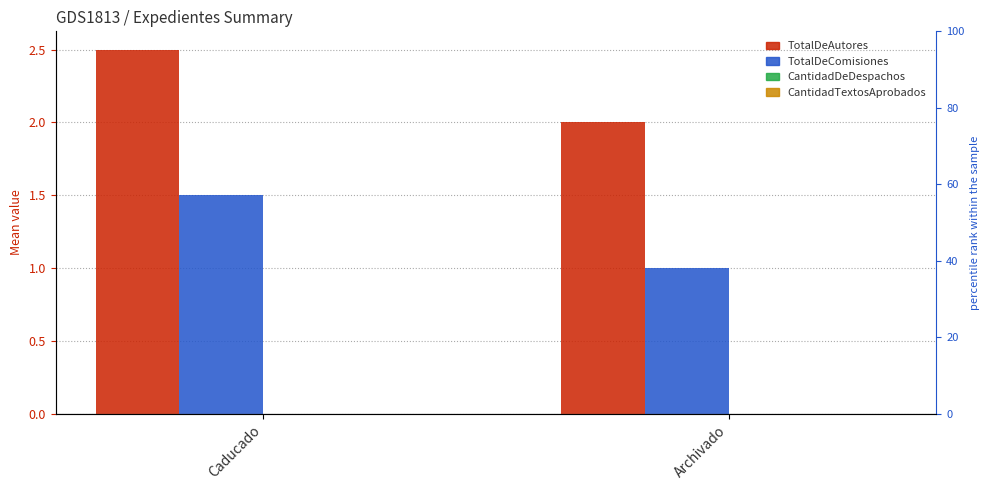

Between Caducado and Archivado, which series saw the biggest shift?

TotalDeAutores